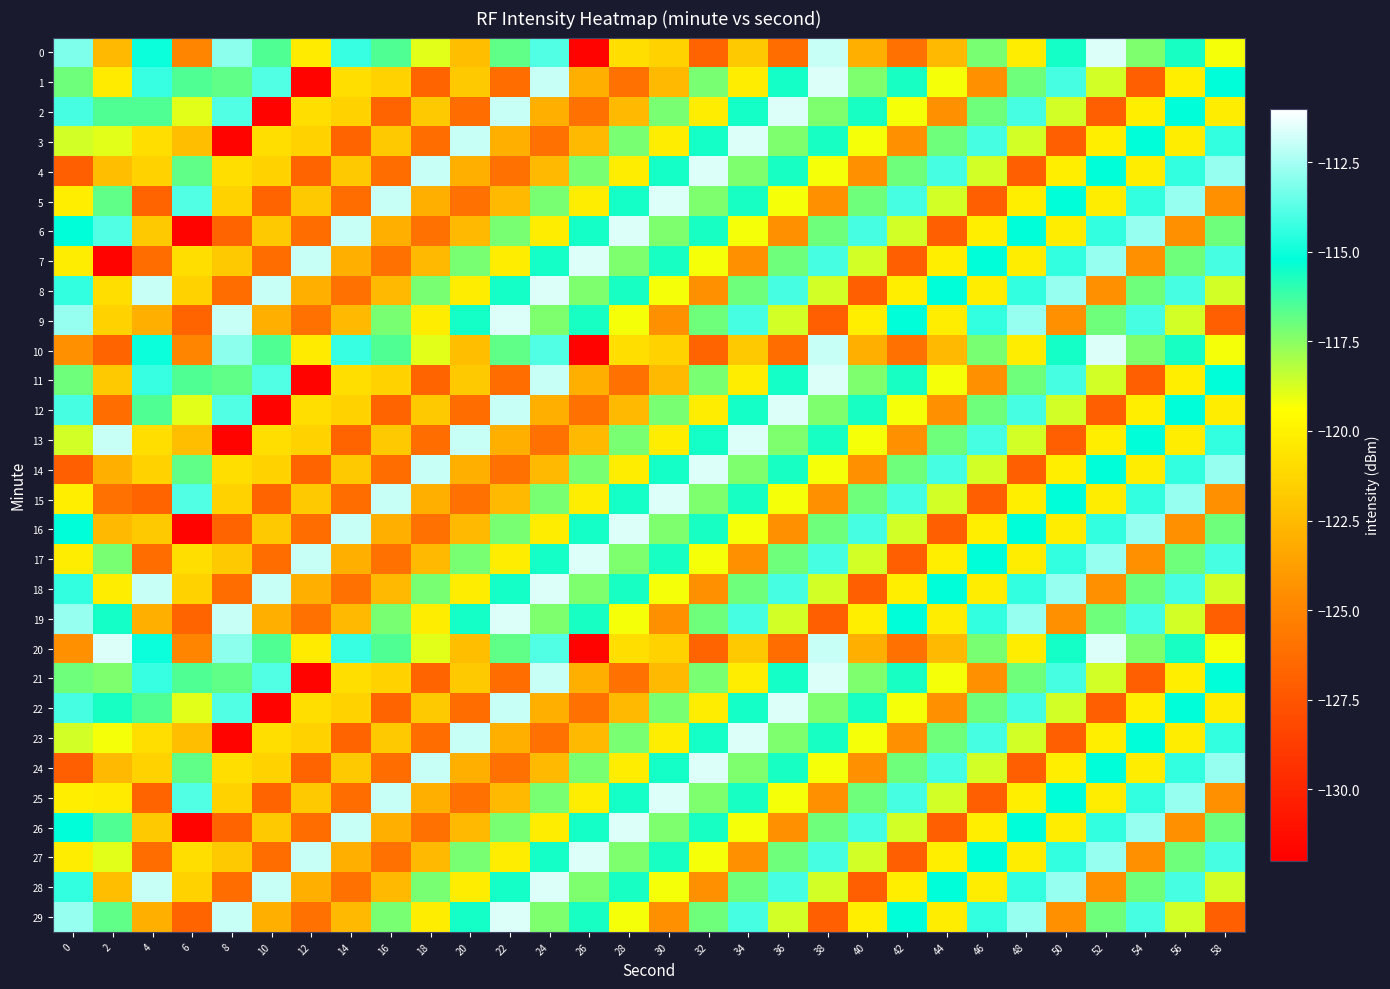

Which category has the highest value across all series?

52